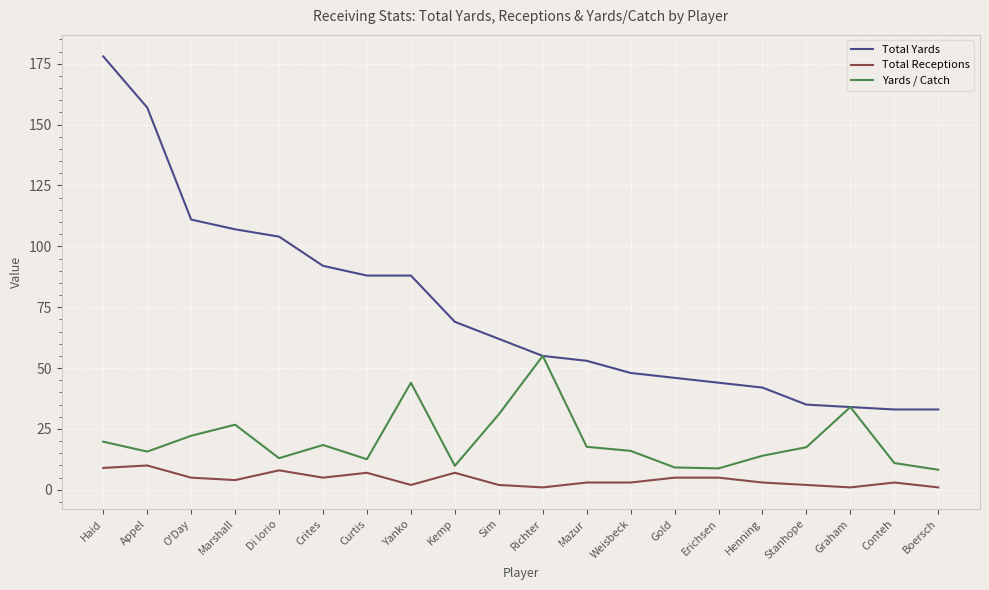

List the series in order of their overall mean, lowest first.

Total Receptions, Yards / Catch, Total Yards